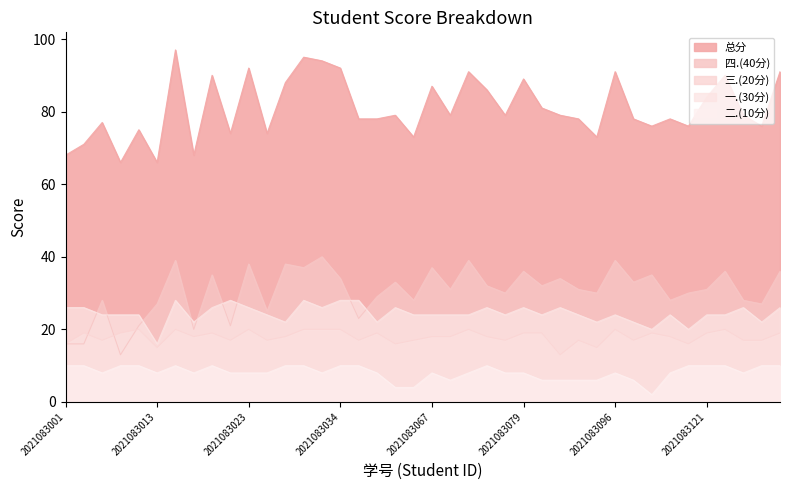

What is the sum of the 一.(30分) values at 2021083113 and 2021083129?

50